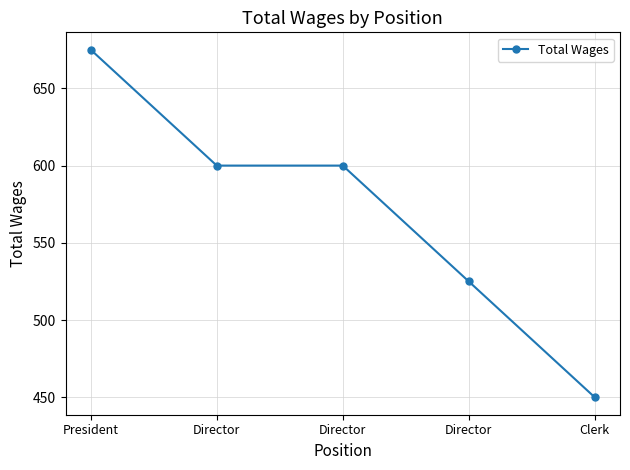

What is the difference between the maximum and minimum values?

225